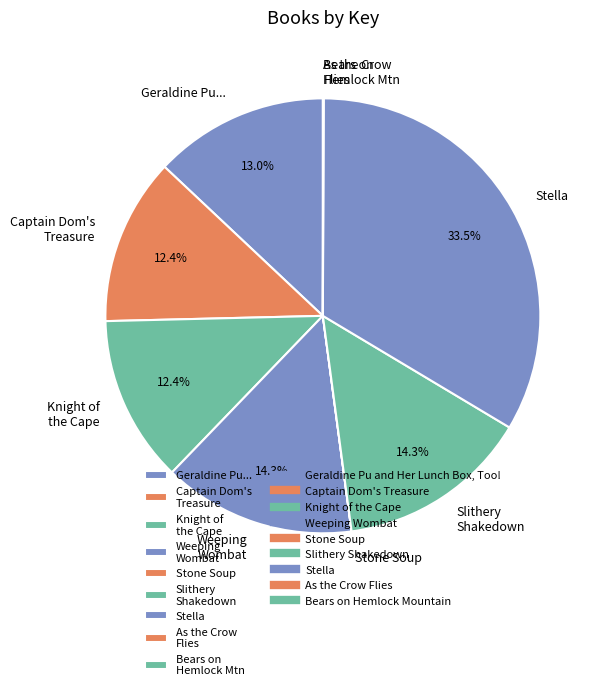

True or false: Captain Dom's Treasure accounts for 12% of the total.

True